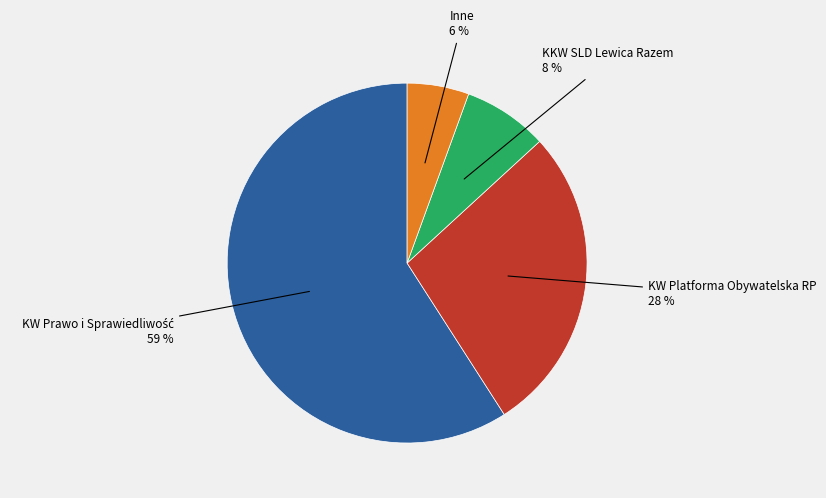

Is there a majority slice in this chart?

Yes